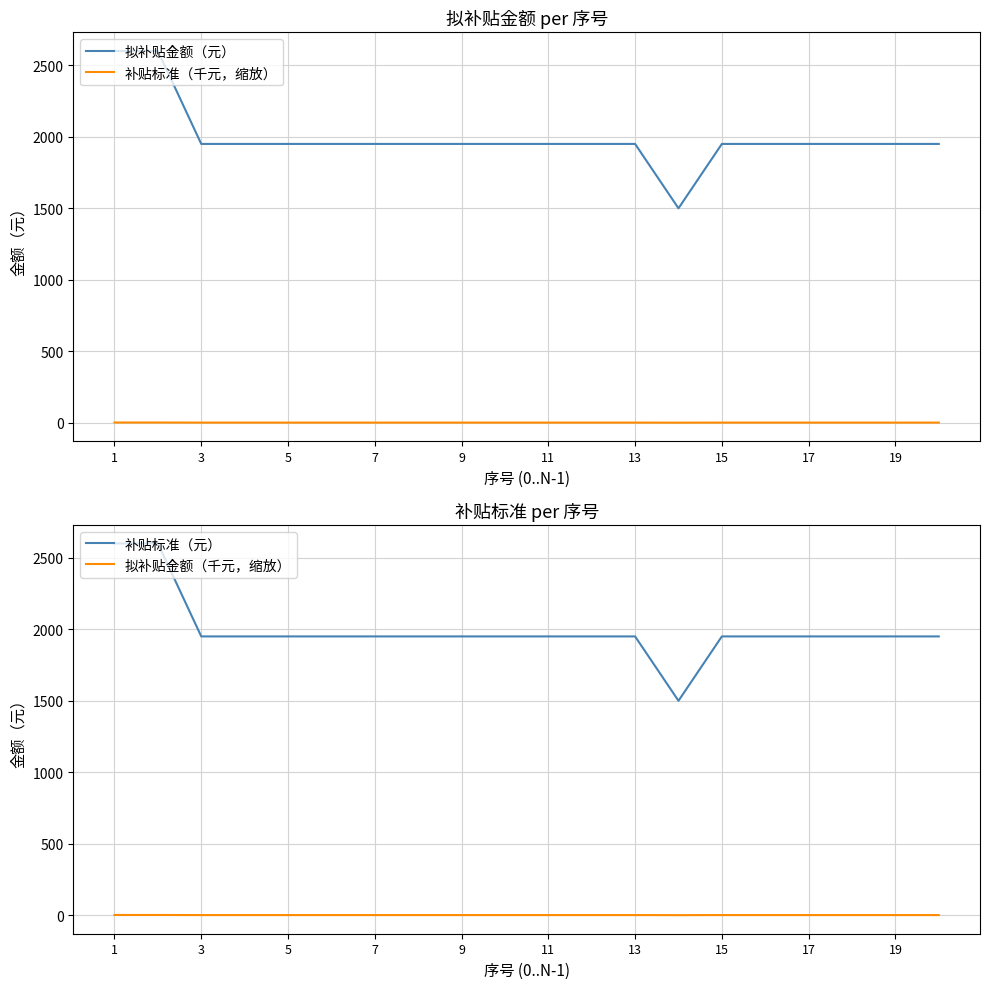

Reading right to left, extract all data points from this chart.

拟补贴金额（元）: 1950.0	1950.0	1950.0	1950.0	1950.0	1950.0	1500.0	1950.0	1950.0	1950.0	1950.0	1950.0	1950.0	1950.0	1950.0	1950.0	1950.0	1950.0	2600.0	2600.0
补贴标准（千元，缩放）: 1.9	1.9	1.9	1.9	1.9	1.9	1.5	1.9	1.9	1.9	1.9	1.9	1.9	1.9	1.9	1.9	1.9	1.9	2.6	2.6
补贴标准（元）: 1950.0	1950.0	1950.0	1950.0	1950.0	1950.0	1500.0	1950.0	1950.0	1950.0	1950.0	1950.0	1950.0	1950.0	1950.0	1950.0	1950.0	1950.0	2600.0	2600.0
拟补贴金额（千元，缩放）: 1.9	1.9	1.9	1.9	1.9	1.9	1.5	1.9	1.9	1.9	1.9	1.9	1.9	1.9	1.9	1.9	1.9	1.9	2.6	2.6